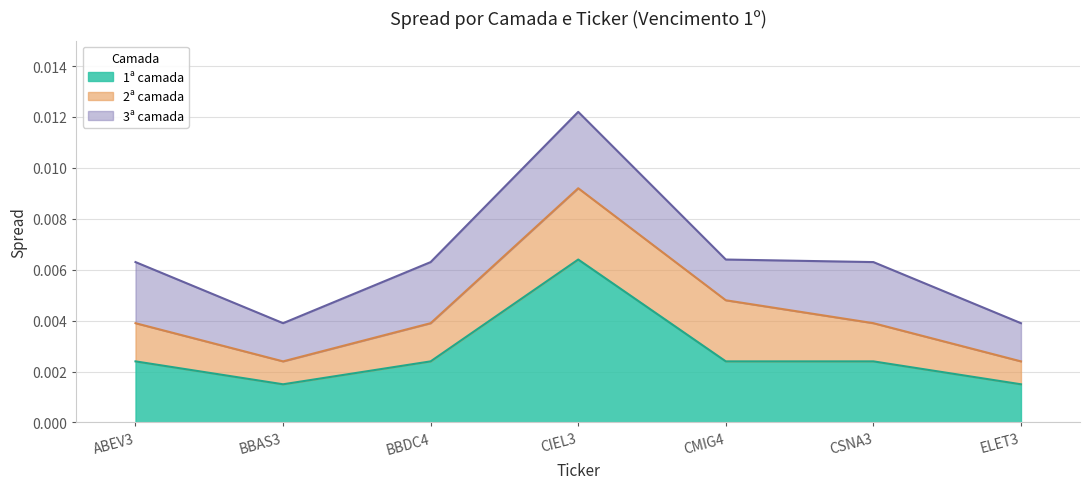

Is the value of 3ª camada at BBDC4 greater than the value of 2ª camada at BBDC4?

Yes